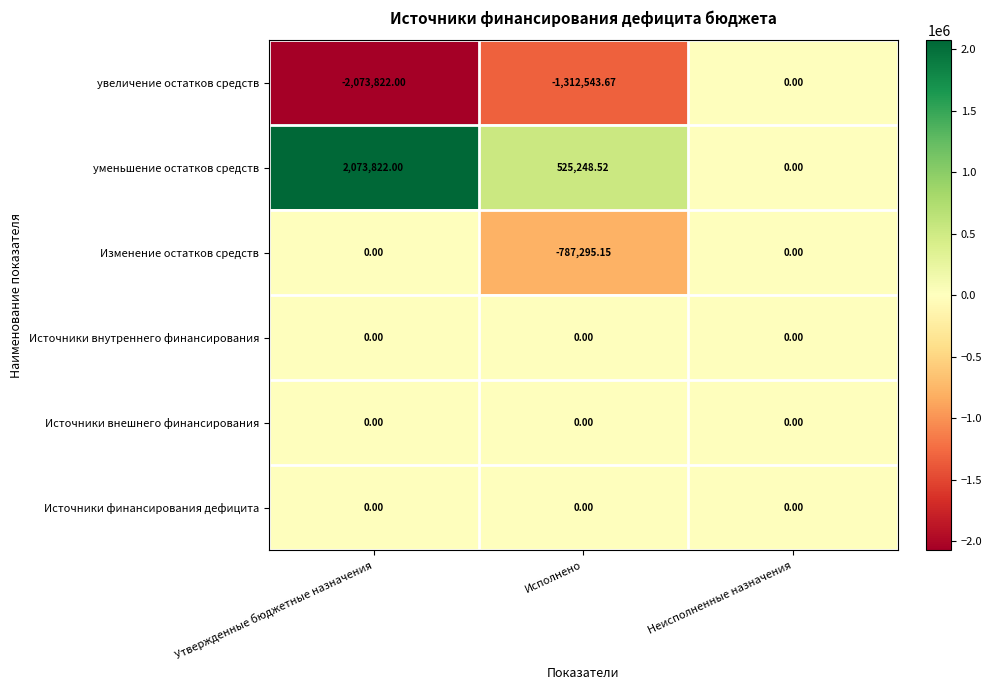

Where is увеличение остатков средств nearest to the value -1036911?

Исполнено